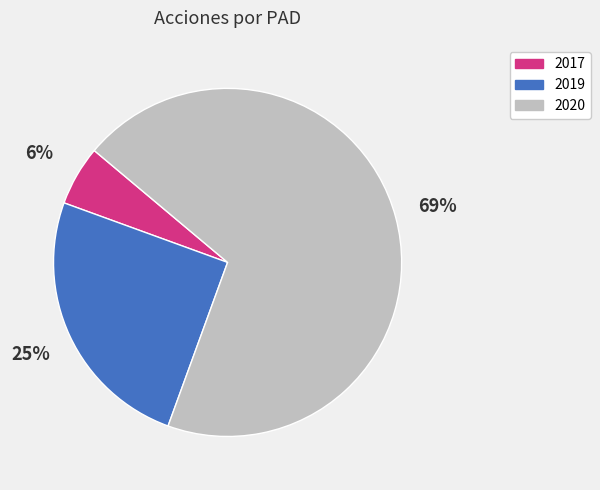

Does 2020 account for over 50% of the chart?

Yes